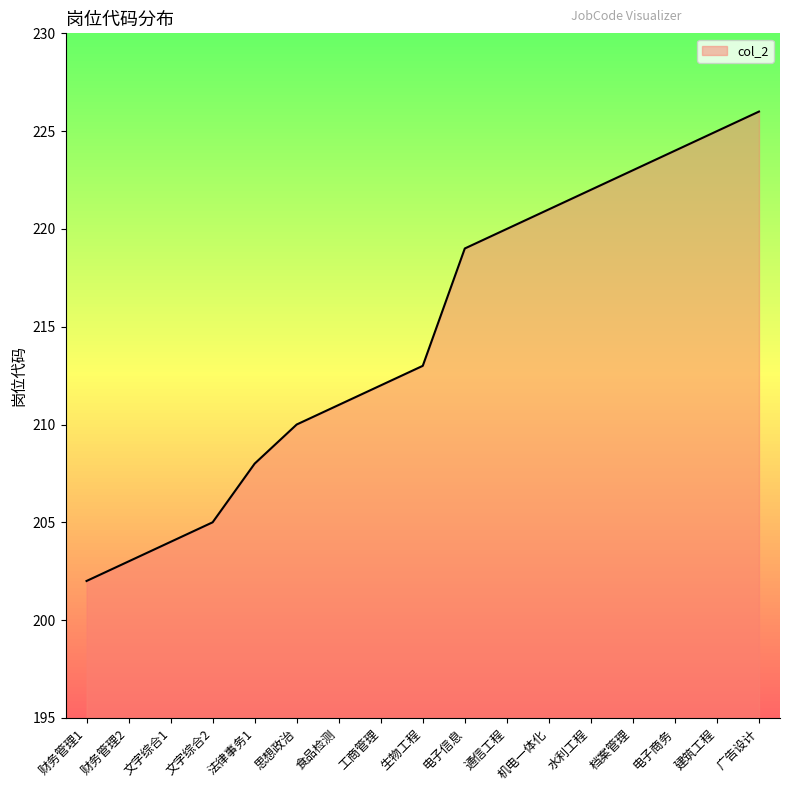

Reading right to left, what are all the values shown in this chart?

226	225	224	223	222	221	220	219	213	212	211	210	208	205	204	203	202